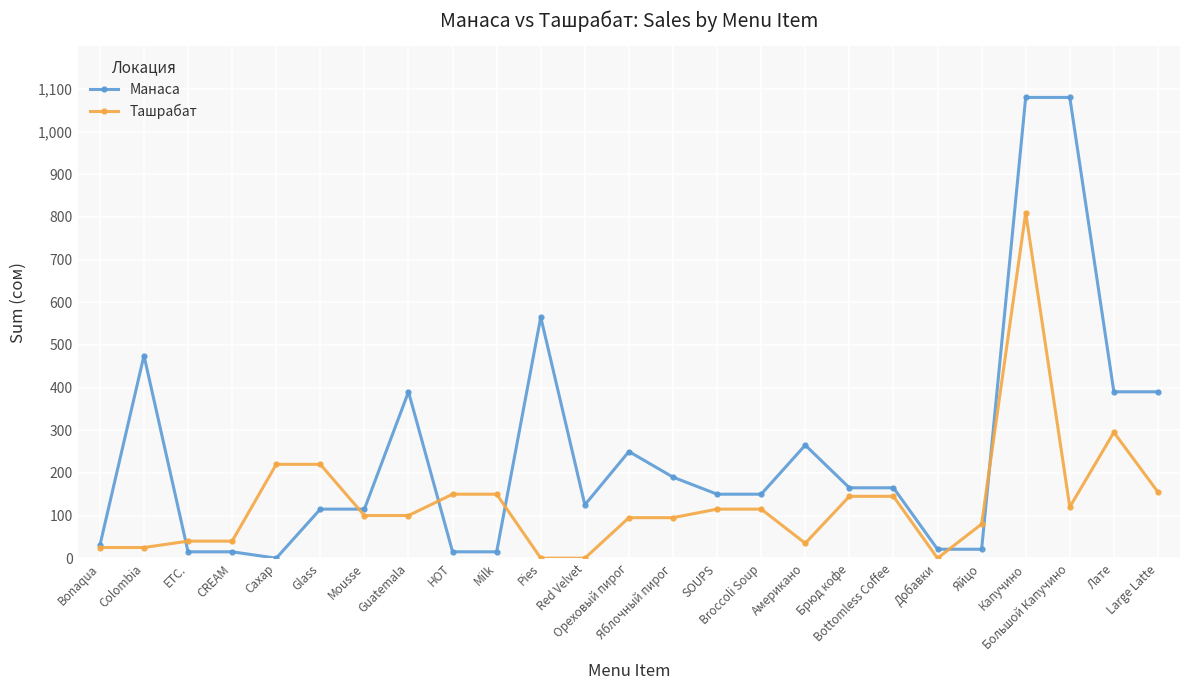

Rank the series by their average value, from lowest to highest.

Ташрабат, Манаса